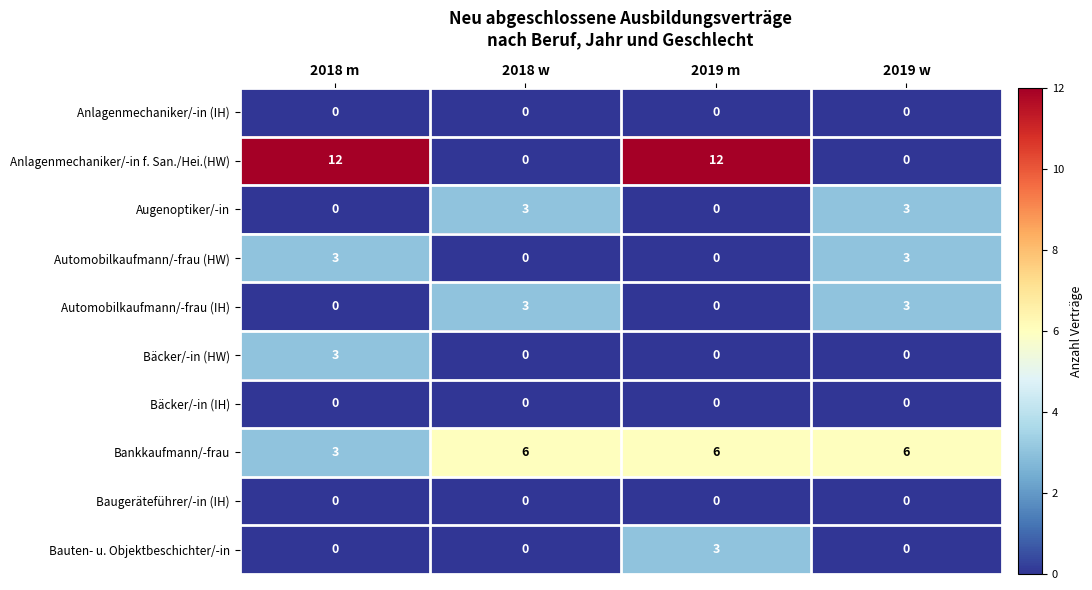

Which series has the widest spread of values?

Anlagenmechaniker/-in f. San./Hei.(HW)